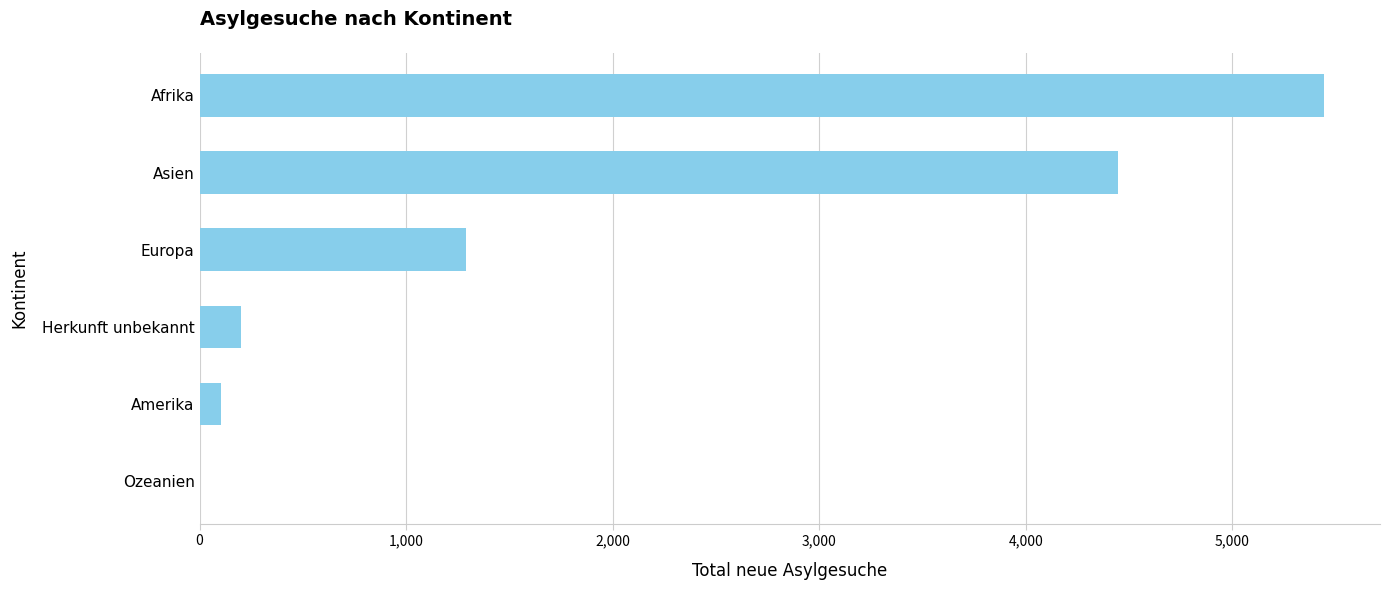

What is the sum of all values?

11484